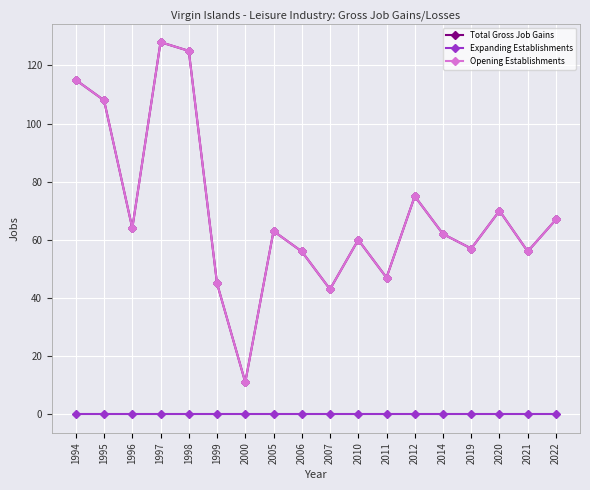

What is the value of the Total Gross Job Gains point at the 17th from the left?

56